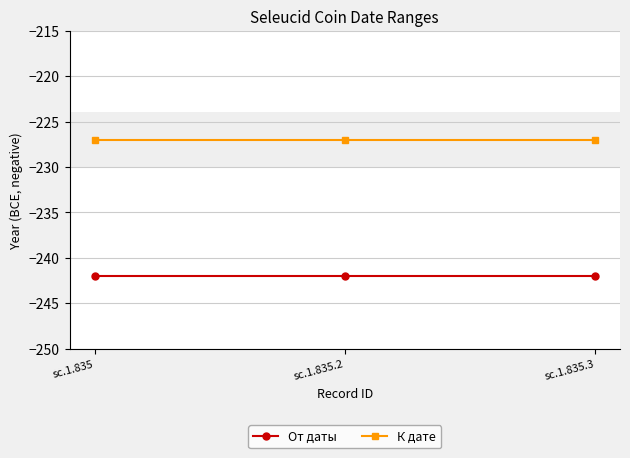

What is the label of the 3rd point from the right?

sc.1.835